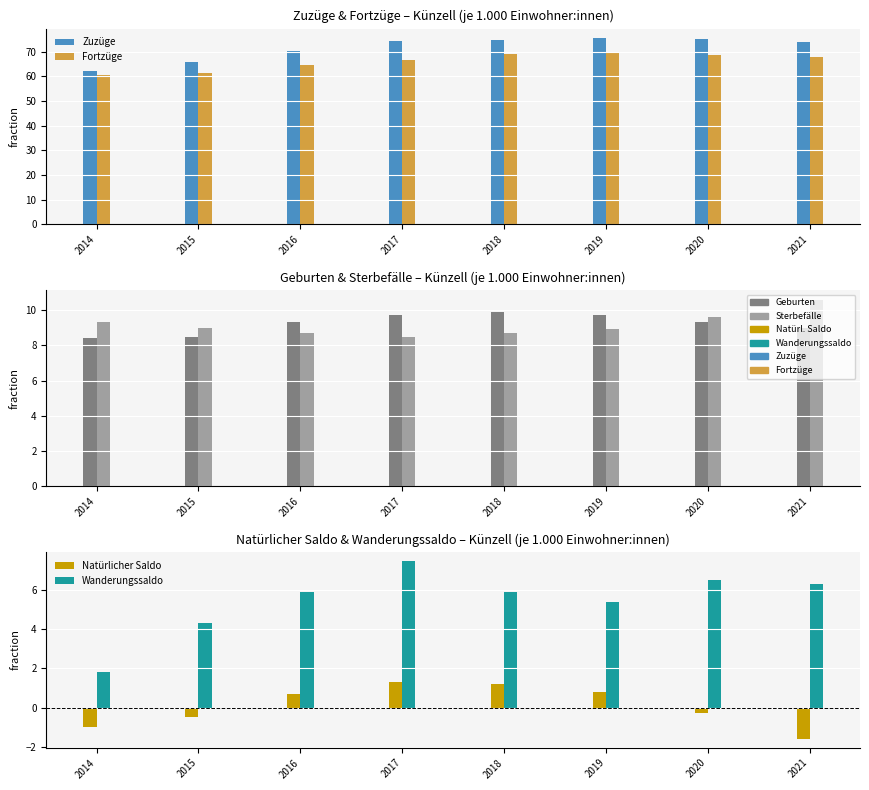

Reading left to right, extract all data points from this chart.

Zuzüge: 2014=62.1	2015=65.6	2016=70.3	2017=74.1	2018=74.8	2019=75.5	2020=75.1	2021=74.0
Fortzüge: 2014=60.3	2015=61.3	2016=64.4	2017=66.6	2018=68.9	2019=70.0	2020=68.7	2021=67.7
Geburten: 2014=8.4	2015=8.5	2016=9.3	2017=9.7	2018=9.9	2019=9.7	2020=9.3	2021=9.0
Sterbefälle: 2014=9.3	2015=9.0	2016=8.7	2017=8.5	2018=8.7	2019=8.9	2020=9.6	2021=10.6
Natürlicher Saldo: 2014=-1.0	2015=-0.5	2016=0.7	2017=1.3	2018=1.2	2019=0.8	2020=-0.3	2021=-1.6
Wanderungssaldo: 2014=1.8	2015=4.3	2016=5.9	2017=7.5	2018=5.9	2019=5.4	2020=6.5	2021=6.3